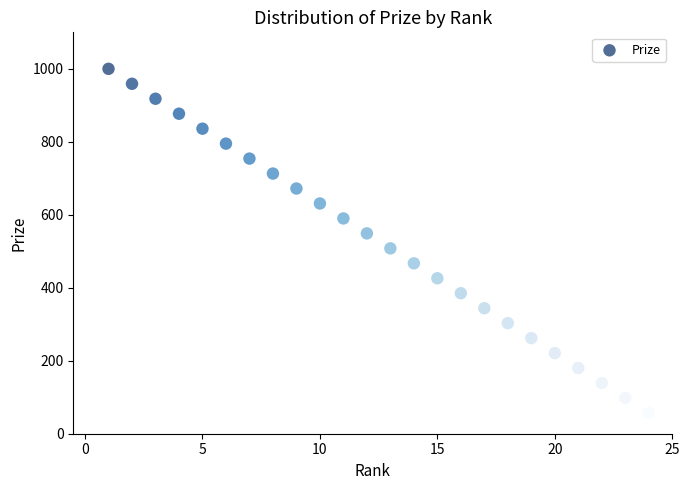

What is the range of Y values (max minus min)?

943